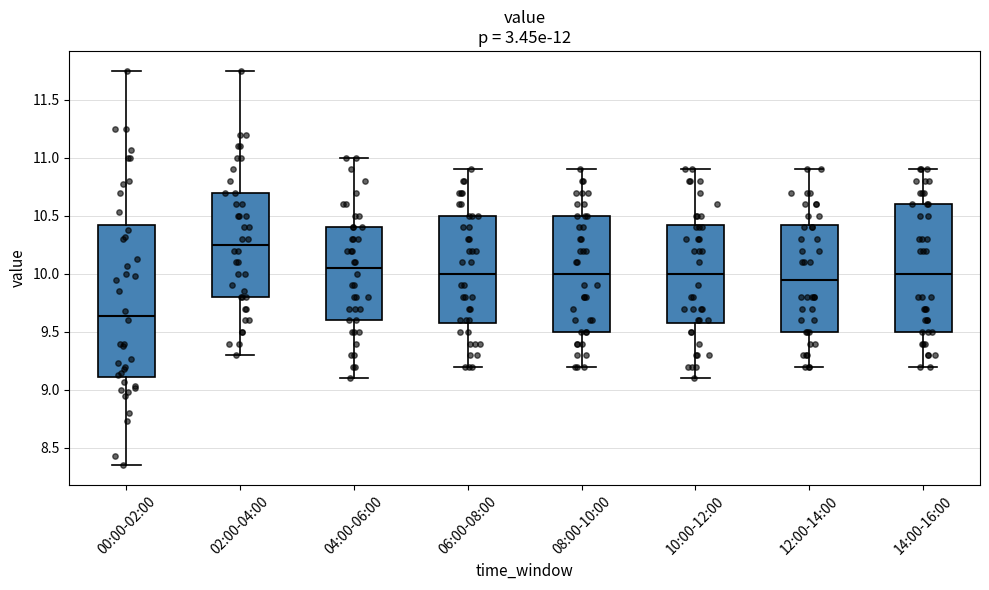

Reading left to right, transcribe this box plot: for each box, give where its median line is, the range the box spans, and where its two whiskers end, as read against the y-axis. The values are not printed on the chart, so give them approximately, as read against the axis.

00:00-02:00: median 9.65, box 9.10 to 10.40, whiskers 8.35 to 11.75
02:00-04:00: median 10.25, box 9.80 to 10.70, whiskers 9.30 to 11.75
04:00-06:00: median 10.05, box 9.60 to 10.40, whiskers 9.10 to 11.00
06:00-08:00: median 10.00, box 9.60 to 10.50, whiskers 9.20 to 10.90
08:00-10:00: median 10.00, box 9.50 to 10.50, whiskers 9.20 to 10.90
10:00-12:00: median 10.00, box 9.60 to 10.45, whiskers 9.10 to 10.90
12:00-14:00: median 9.95, box 9.50 to 10.45, whiskers 9.20 to 10.90
14:00-16:00: median 10.00, box 9.50 to 10.60, whiskers 9.20 to 10.90